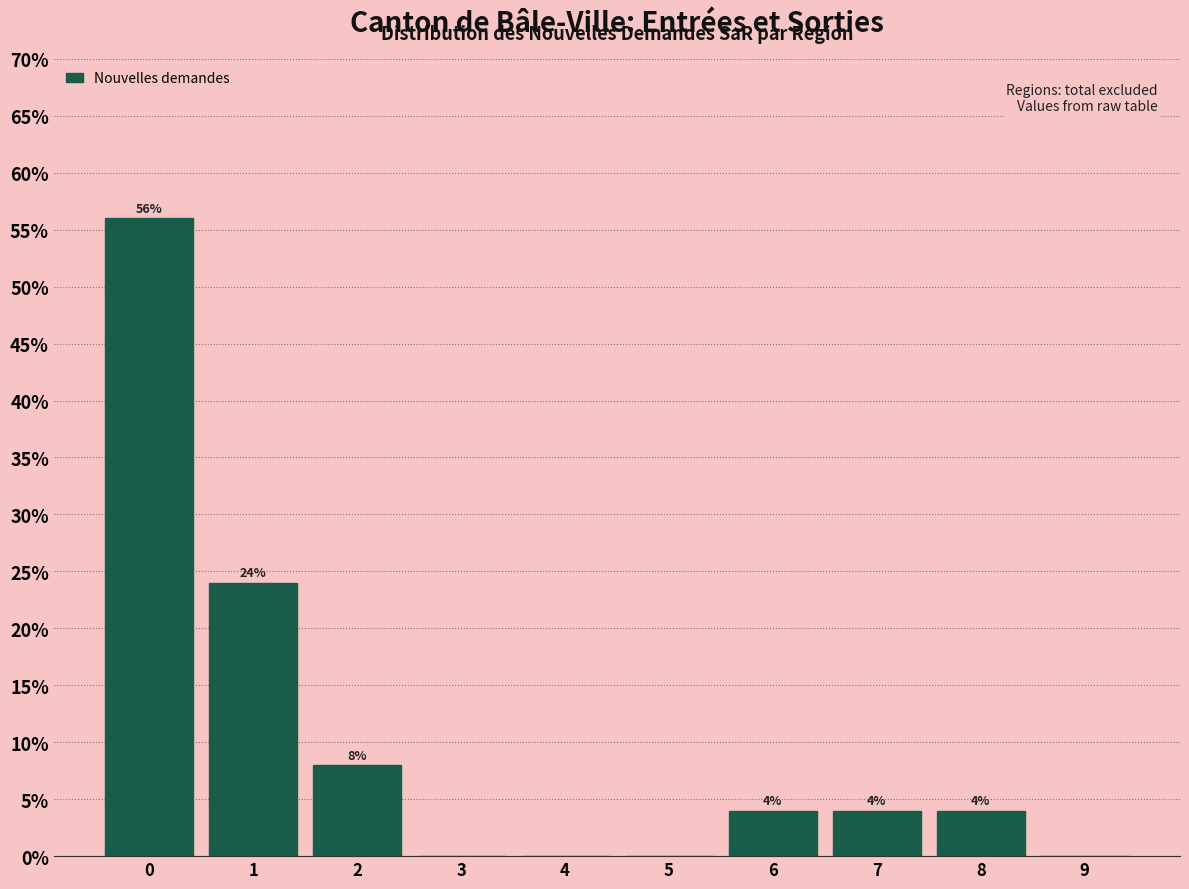

Reading left to right, transcribe all the data shown in this chart.

0=56.0	1=24.0	2=8.0	3=0.0	4=0.0	5=0.0	6=4.0	7=4.0	8=4.0	9=0.0